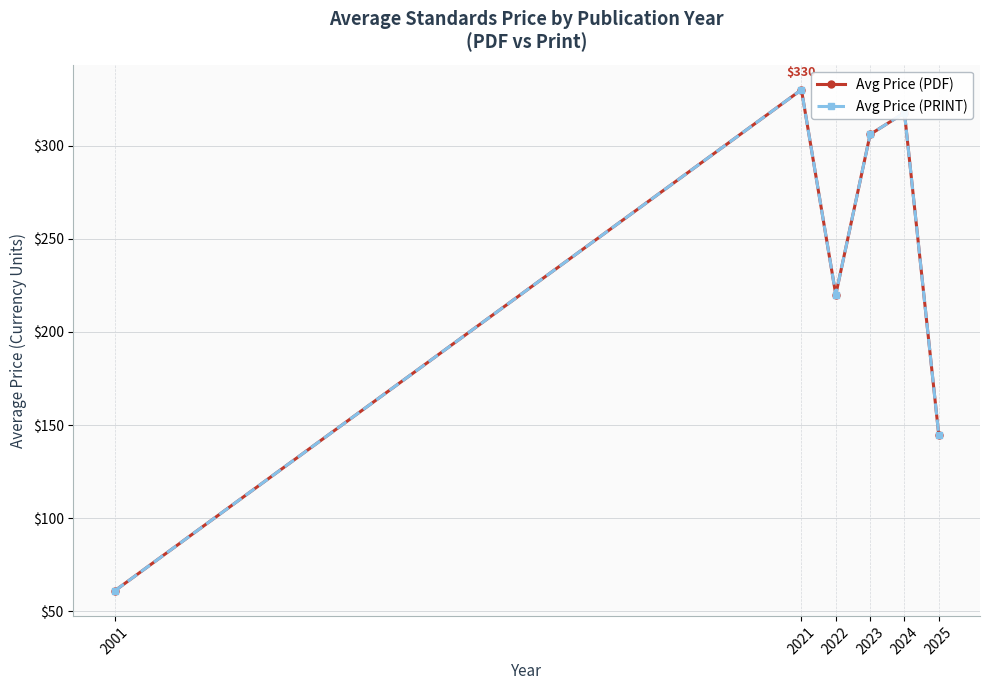

Where is the first local minimum for Avg Price (PRINT)?

2022